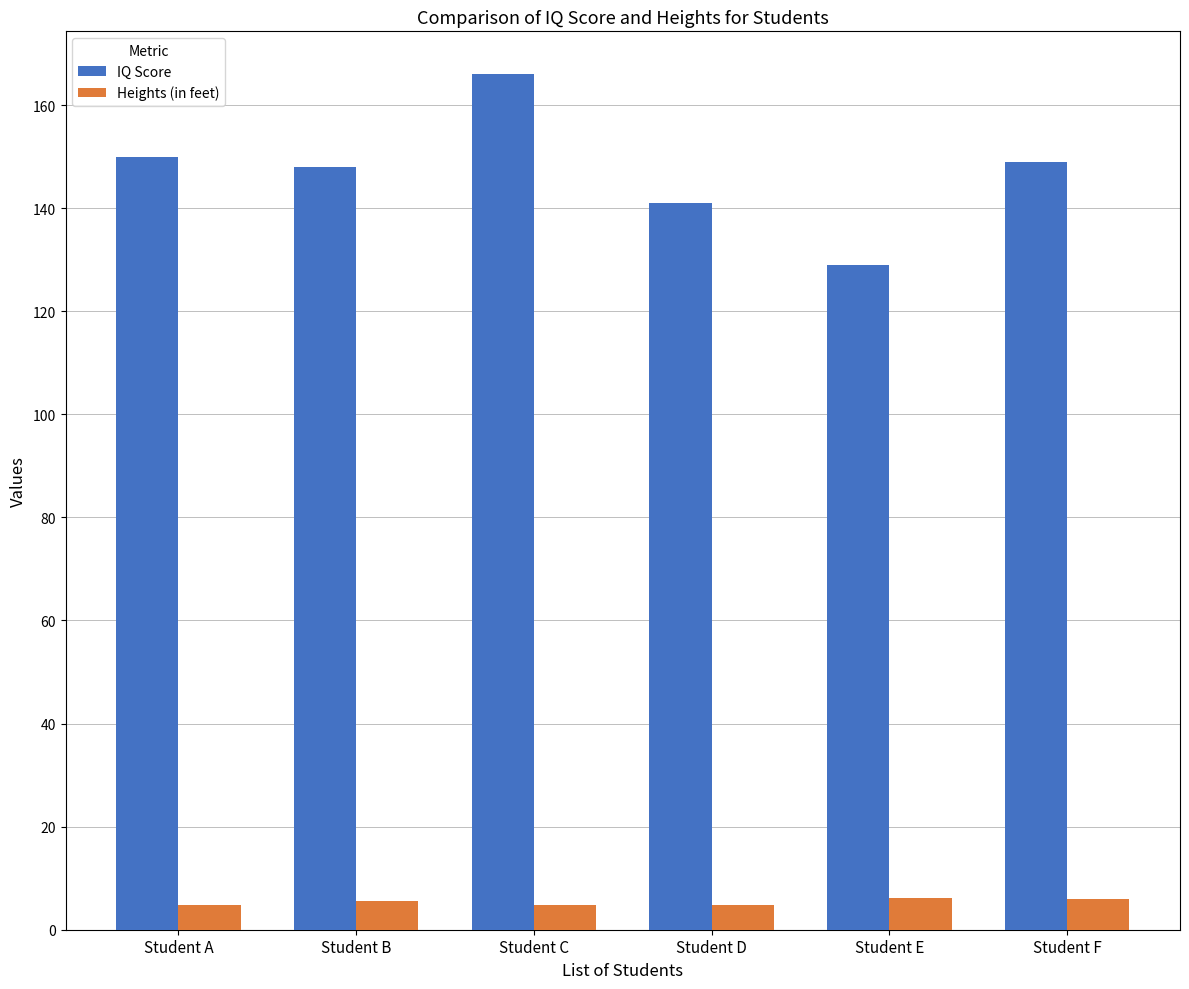

What is the sum of the IQ Score values at Student F and Student C?

315.0